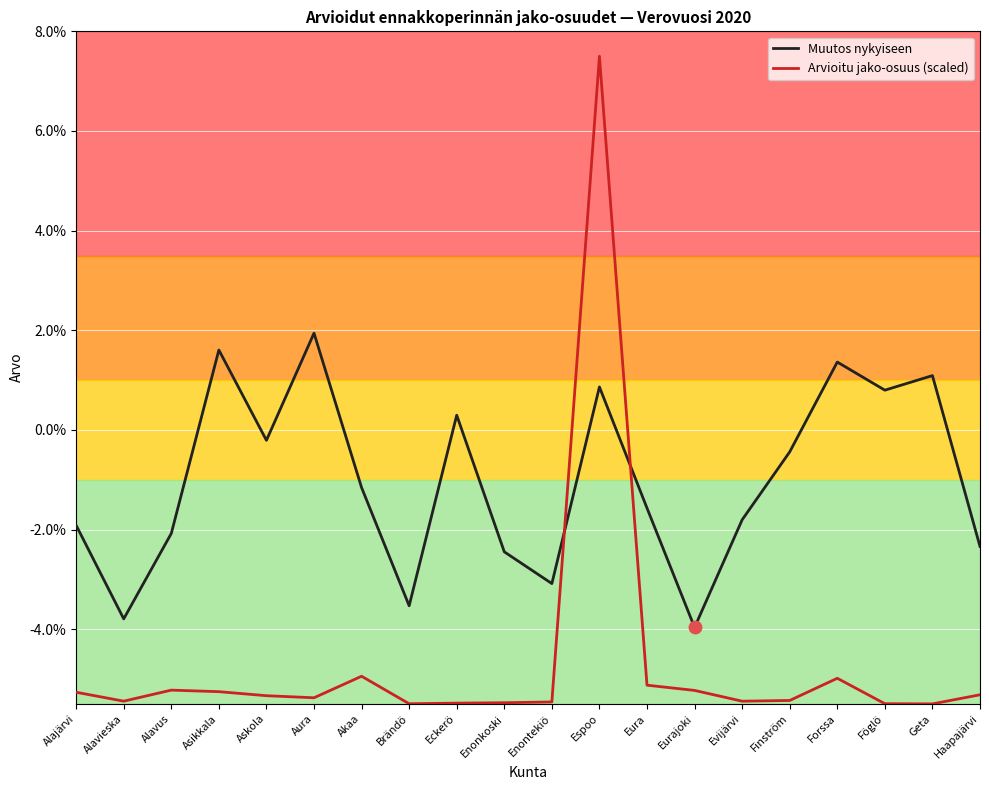

Rank the categories by Arvioitu jako-osuus (scaled) value from highest to lowest.

Espoo, Akaa, Forssa, Eura, Alavus, Eurajoki, Asikkala, Alajärvi, Haapajärvi, Askola, Aura, Finström, Alavieska, Evijärvi, Enontekiö, Enonkoski, Eckerö, Föglö, Brändö, Geta